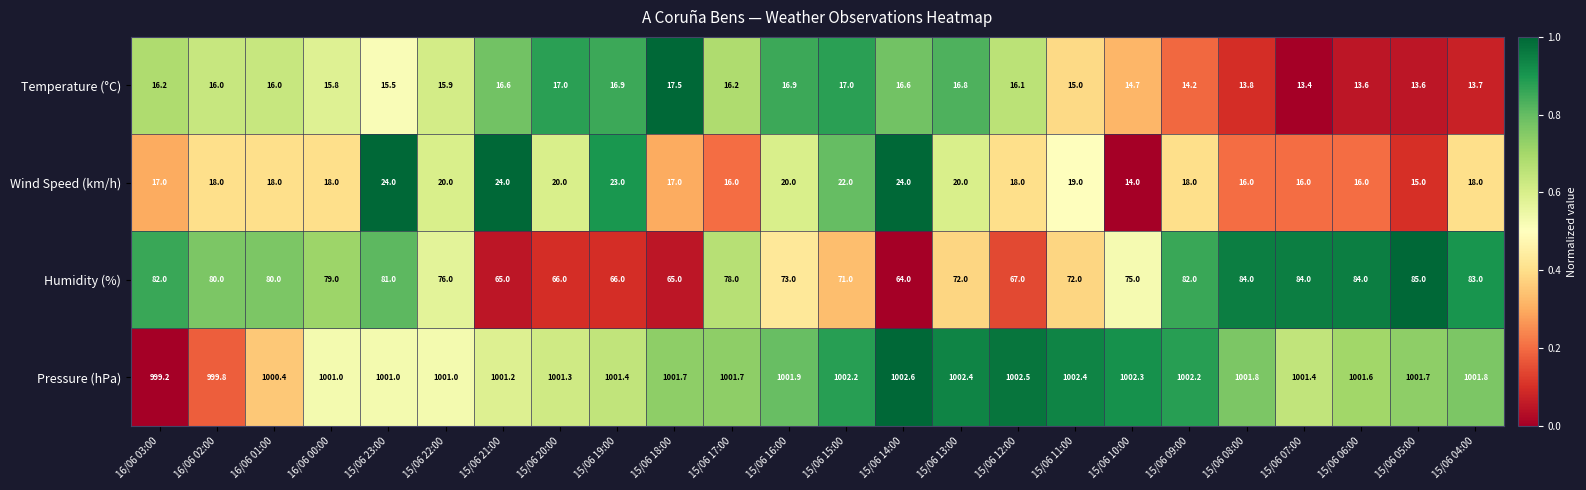

At which category does the chart reach its peak across all series?

15/06 14:00